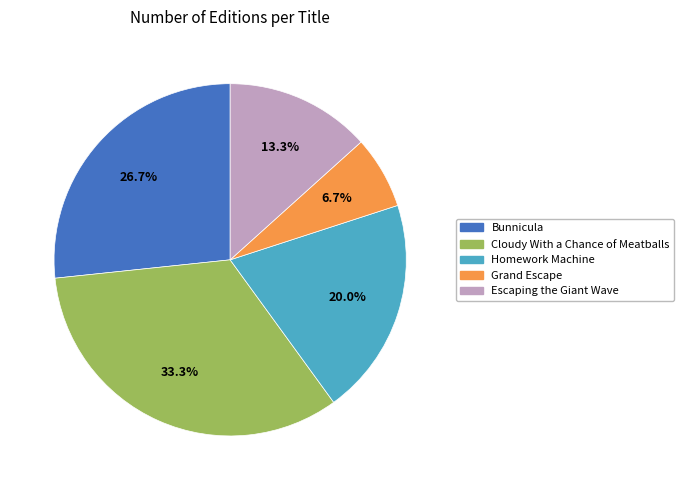

Combined, do Homework Machine and Cloudy With a Chance of Meatballs account for over 50%?

Yes